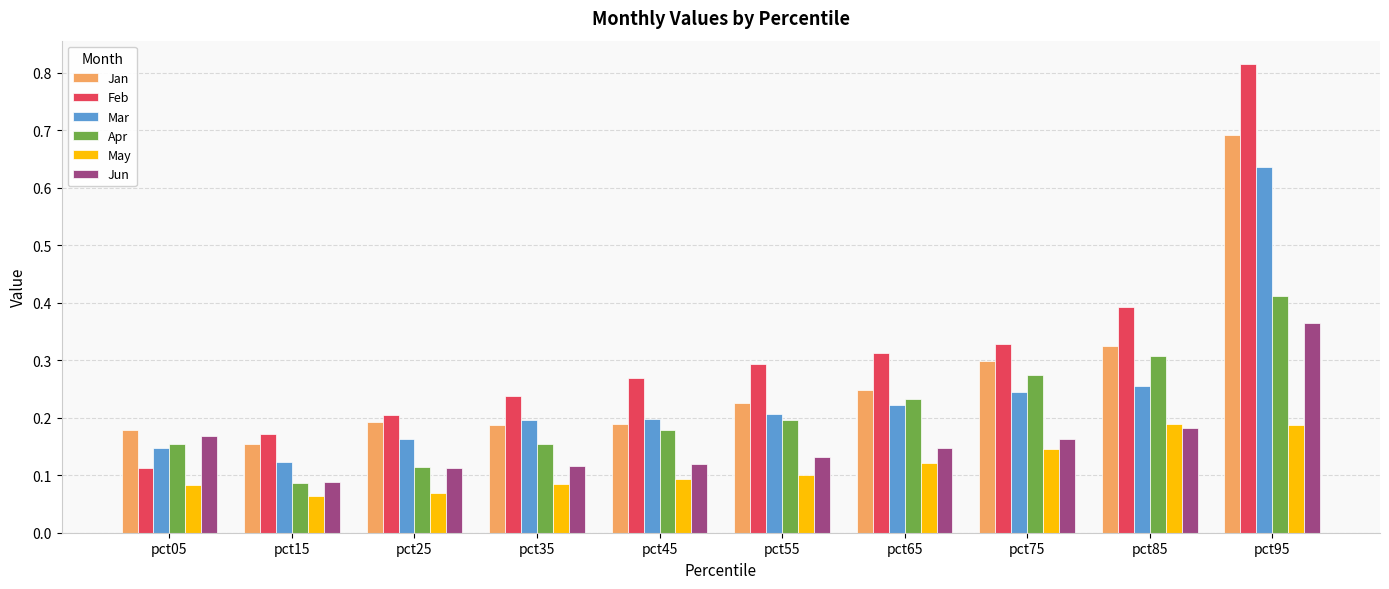

At how many categories does at least one series exceed 0?

10